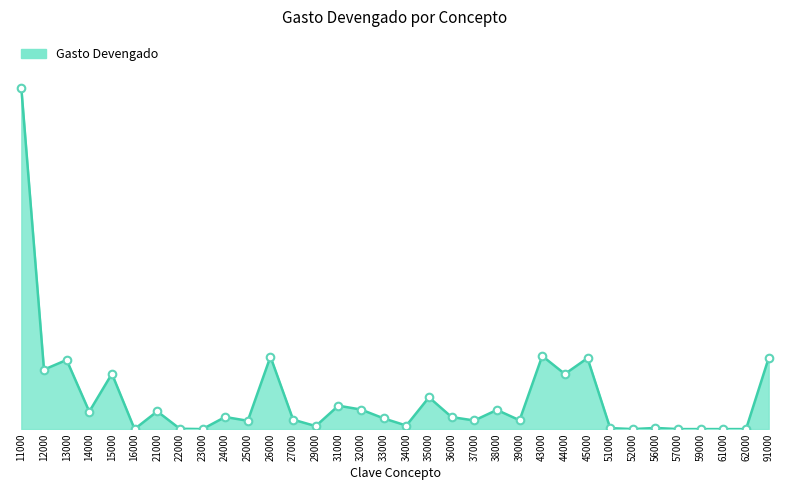

What is the change in value from 36000 to 59000?

-169325.1